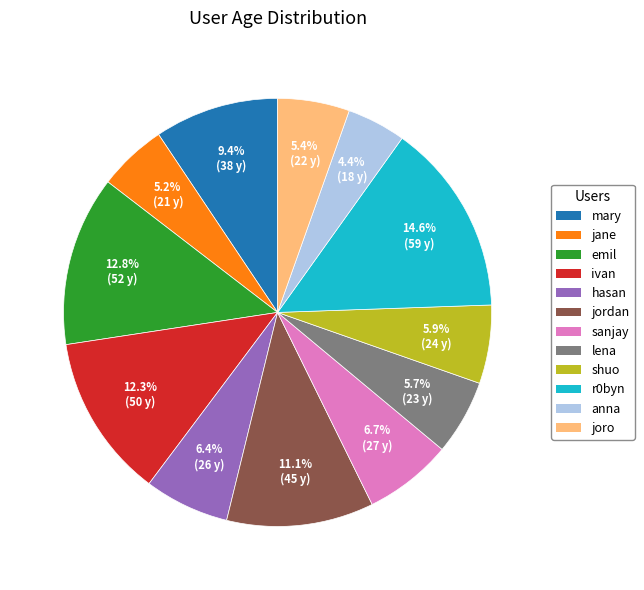

How many slices are in this pie chart?

12